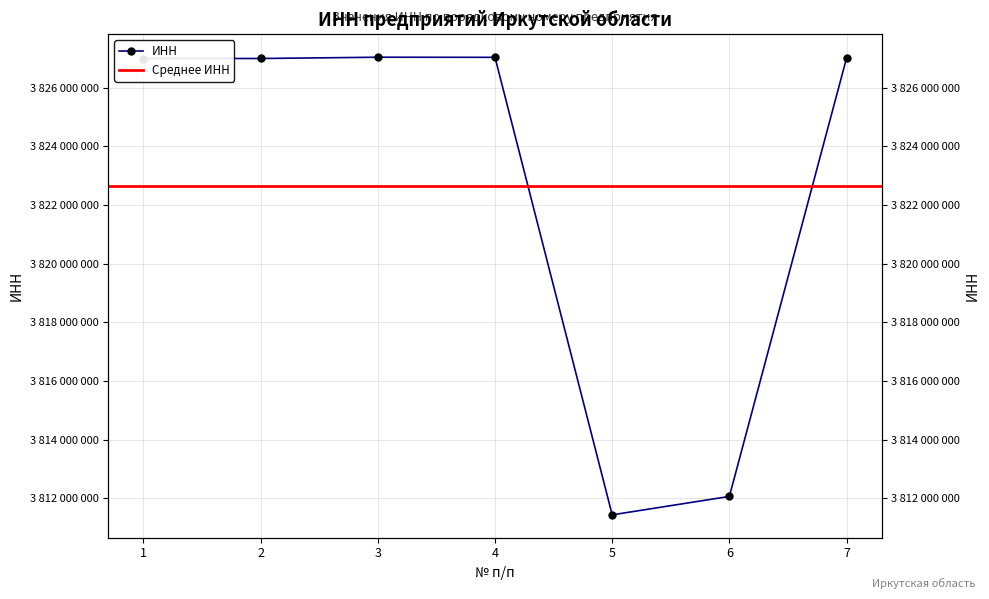

What is the difference between the values at 5 and 6?

628059